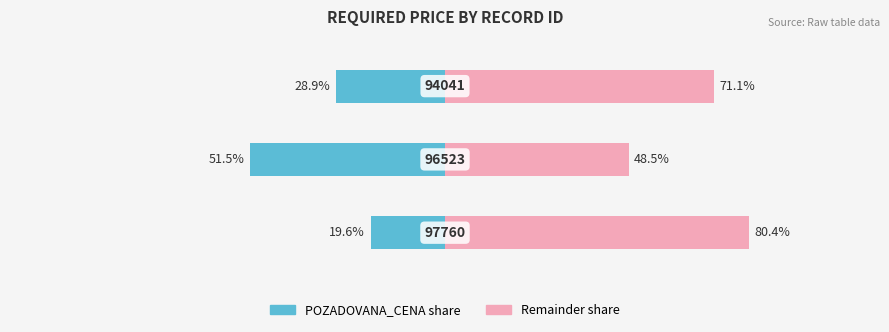

What is the difference between the POZADOVANA_CENA (left) values at 2 and 1?

22.5